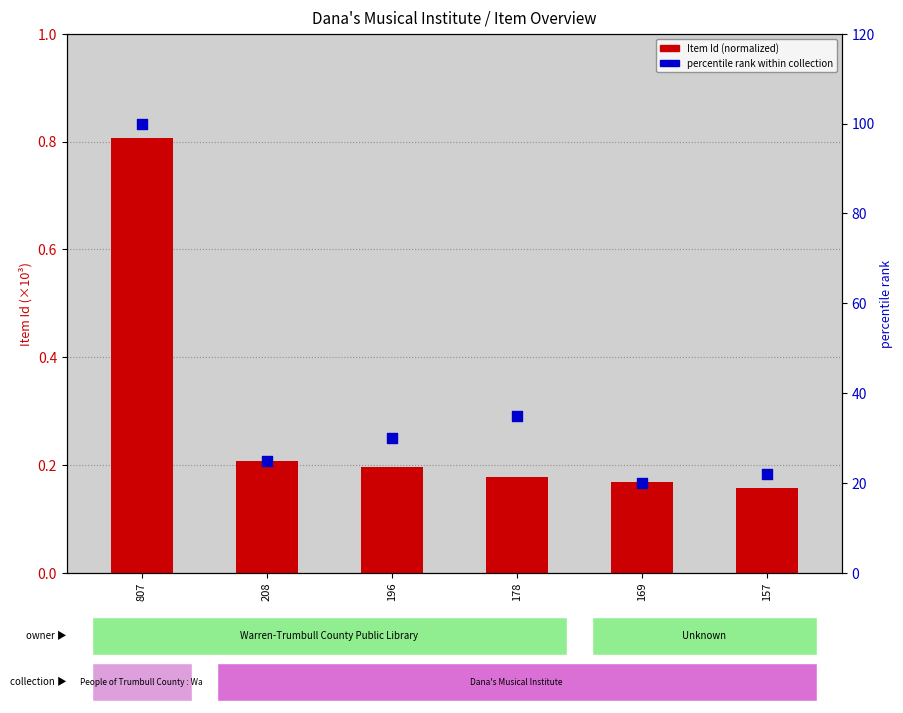

What is the total value across all series at 157?

22.2